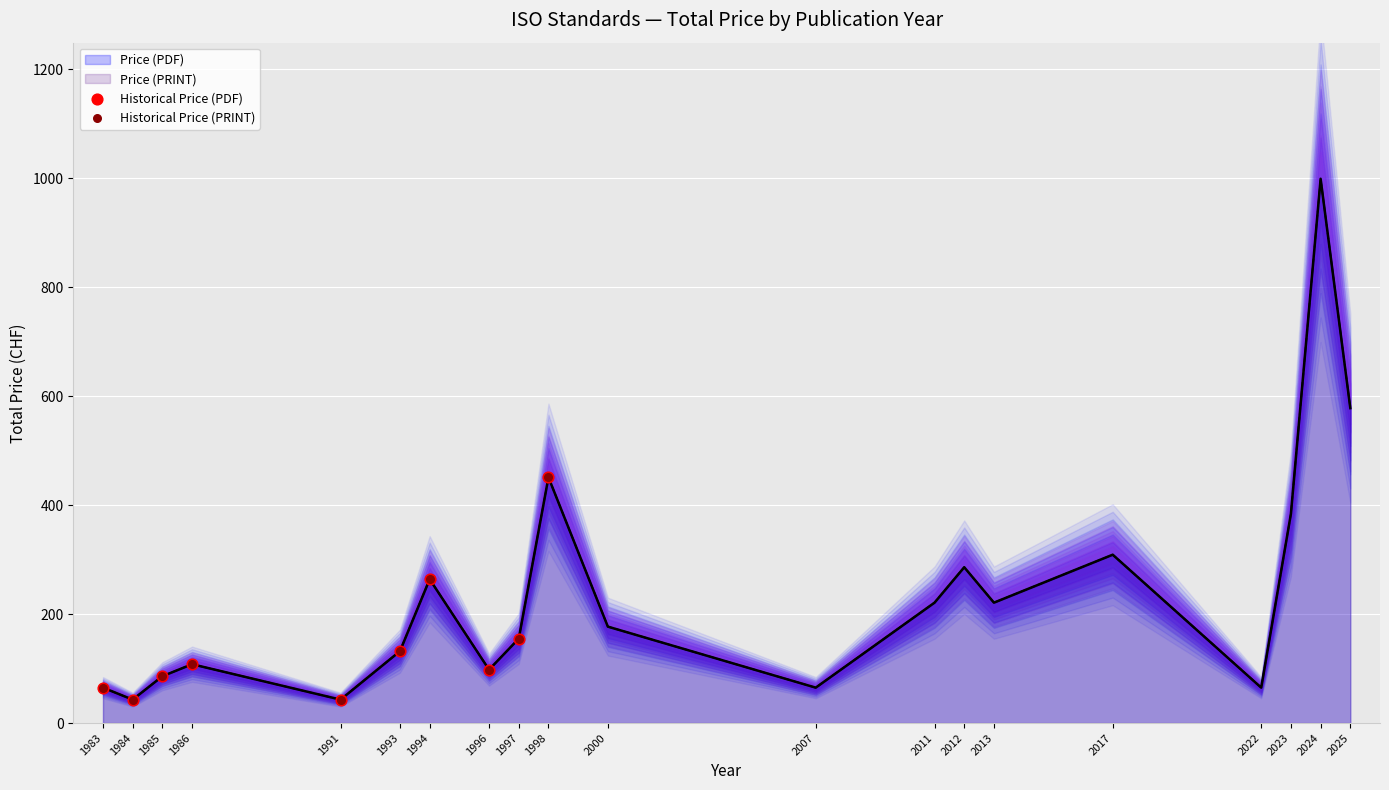

Is the value of Historical Price (PDF) at 1994 greater than the value of Historical Price (PRINT) at 1983?

Yes